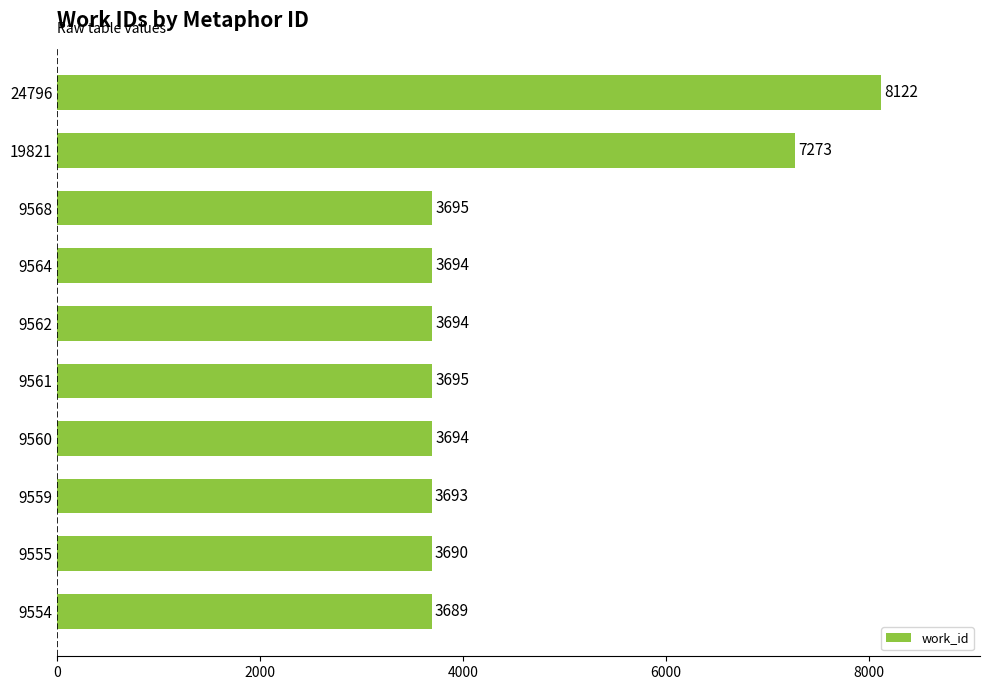

How many bars are there in total?

10